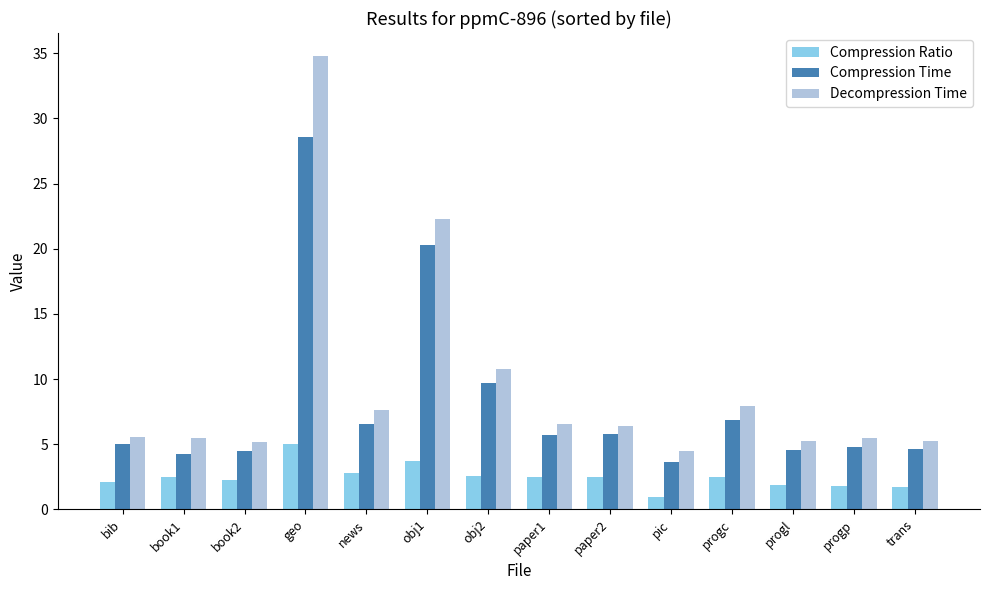

Is it true that Compression Ratio equals 2.3 at book2?

True